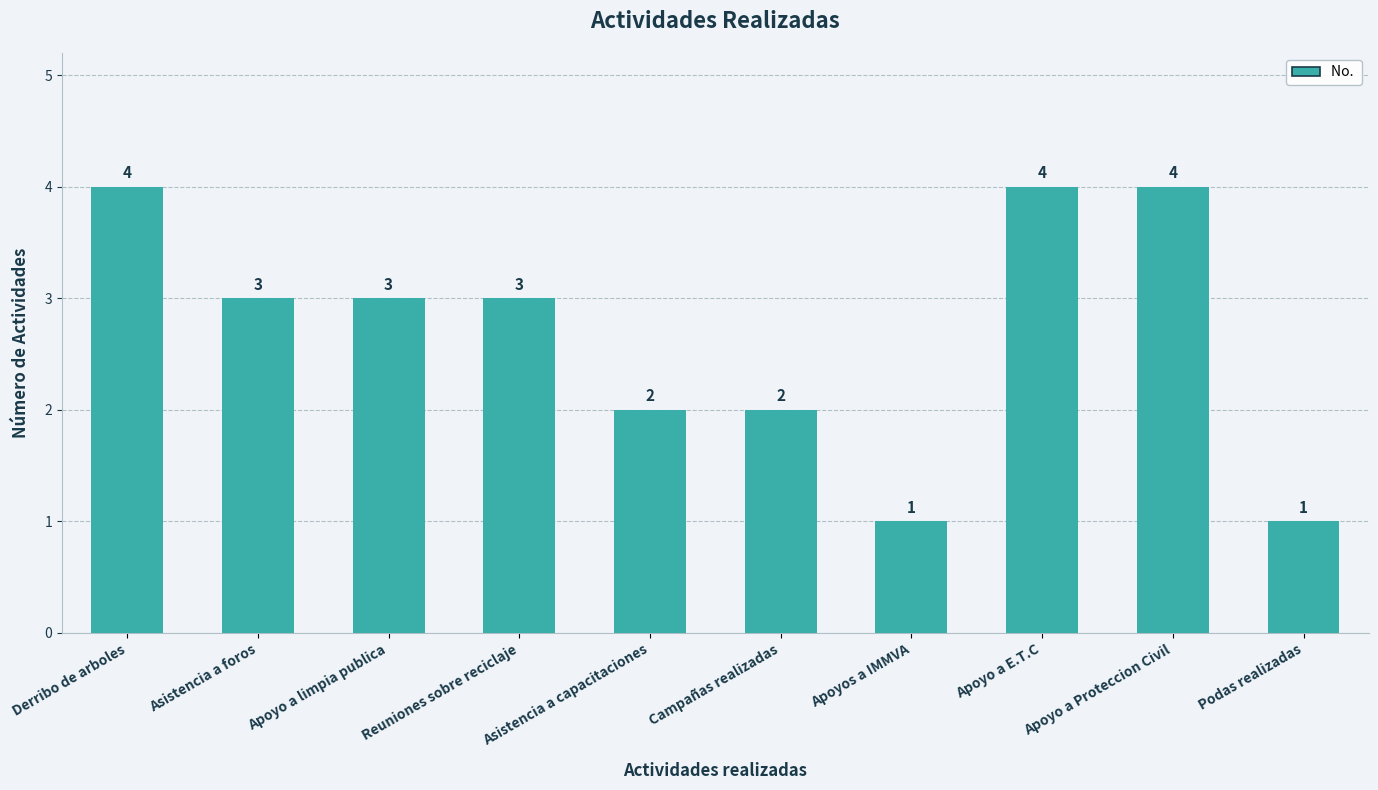

Approximately how many times larger is the value at Asistencia a foros compared to Podas realizadas?

3.0